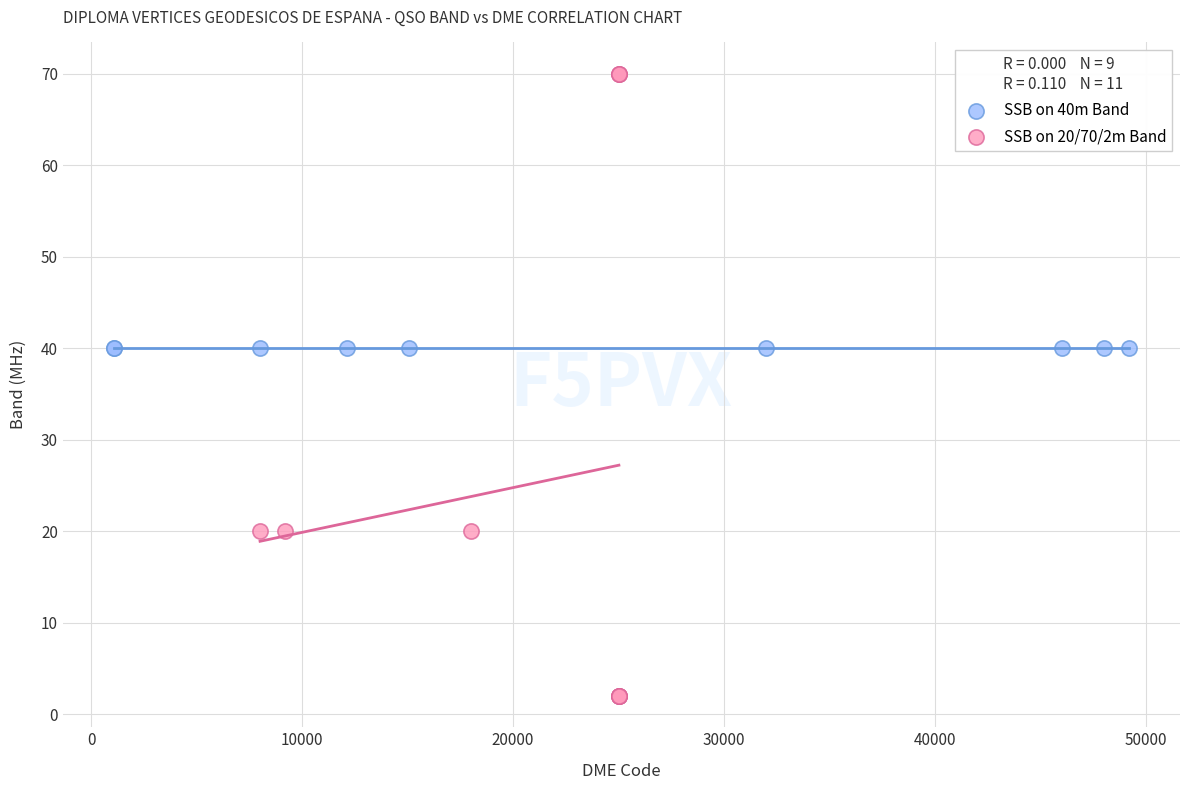

Which series reaches the maximum Y coordinate?

SSB on 20/70/2m Band